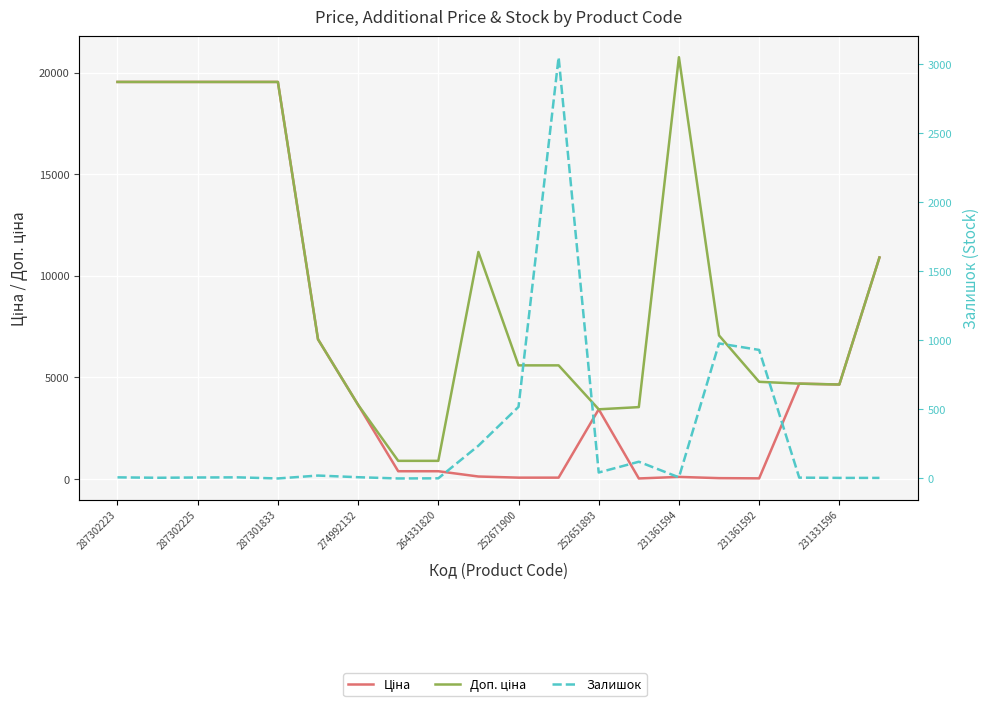

What are all the series names shown in the legend?

Ціна, Доп. ціна, Залишок